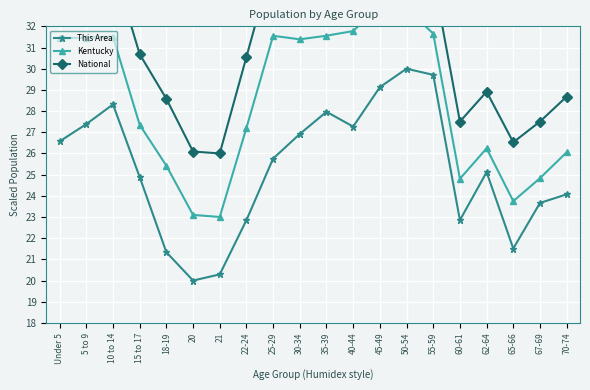

What is the minimum value shown in the chart?

20.0